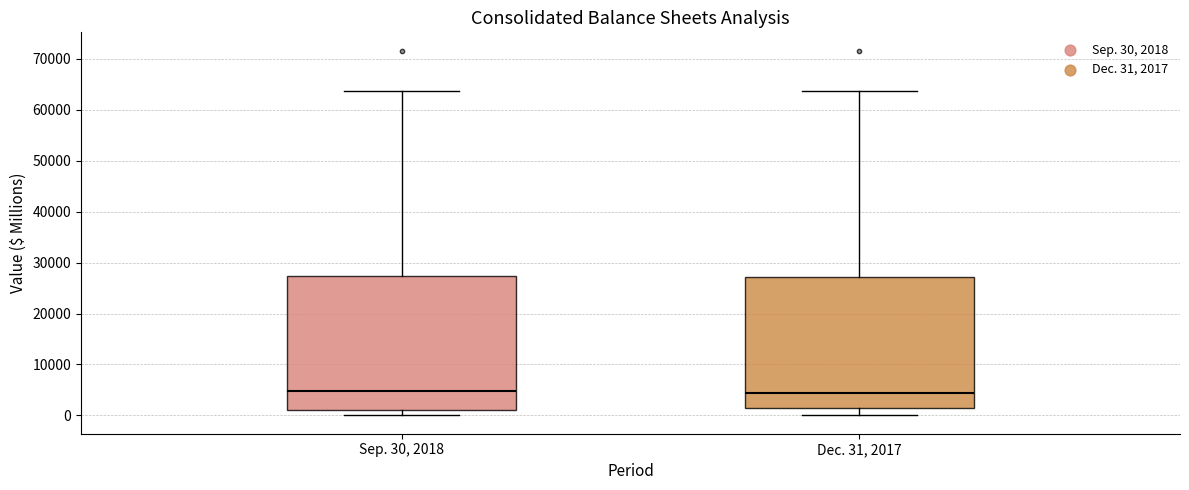

Reading left to right, transcribe this box plot: for each box, give where its median line is, the range the box spans, and where its two whiskers end, as read against the y-axis. The values are not printed on the chart, so give them approximately, as read against the axis.

Sep. 30, 2018: median 5000, box 1000 to 27000, whiskers 0 to 64000
Dec. 31, 2017: median 4000, box 1000 to 27000, whiskers 0 to 64000